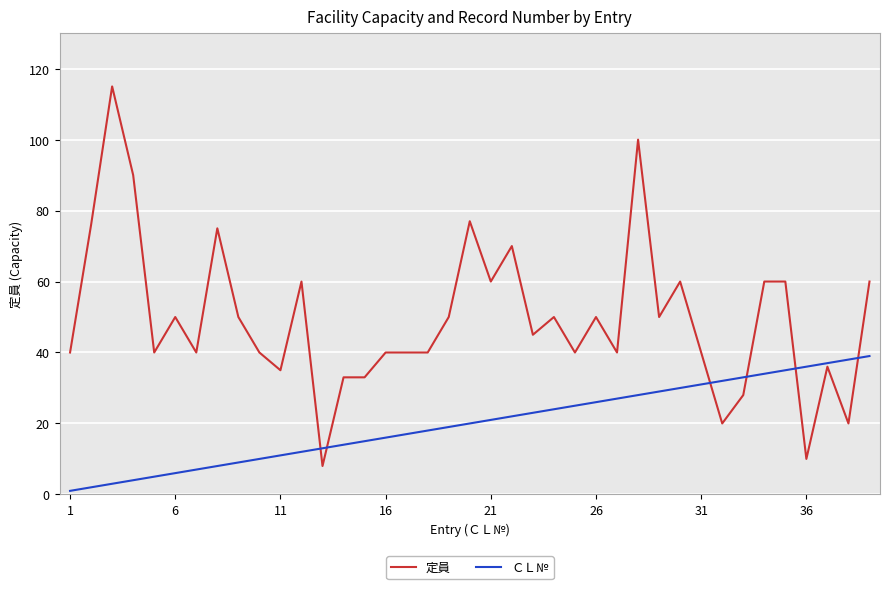

Which series has the largest total across all categories?

定員